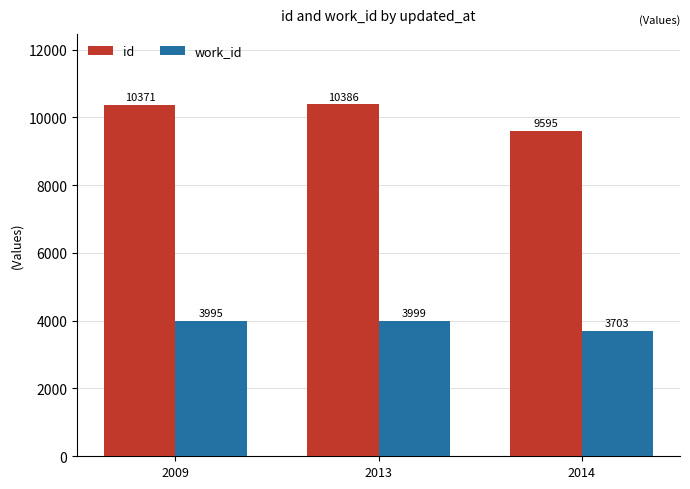

Count the number of data series in this chart.

2